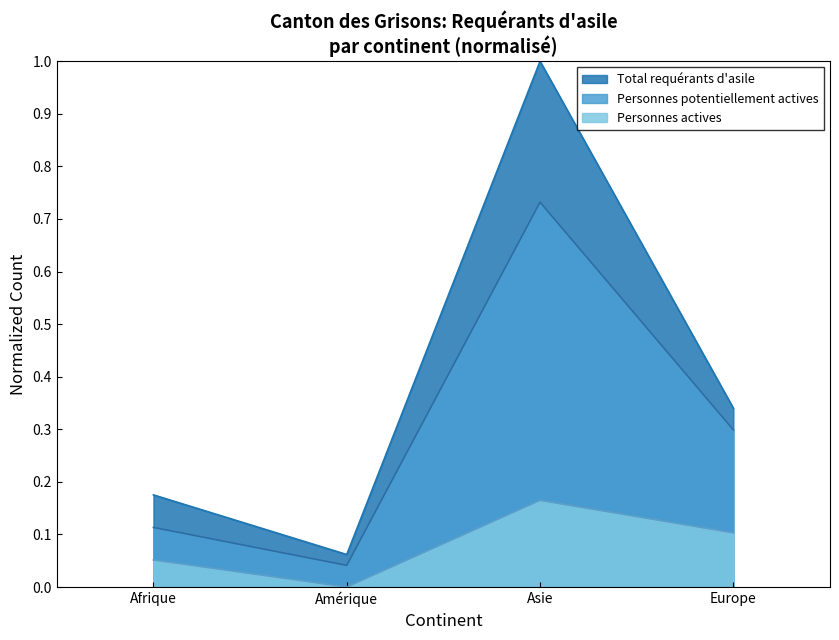

Reading right to left, list all the values displayed in this chart.

Total requérants d'asile: Europe=0.3	Asie=1.0	Amérique=0.1	Afrique=0.2
Personnes potentiellement actives: Europe=0.3	Asie=0.7	Amérique=0.0	Afrique=0.1
Personnes actives: Europe=0.1	Asie=0.2	Amérique=0.0	Afrique=0.1